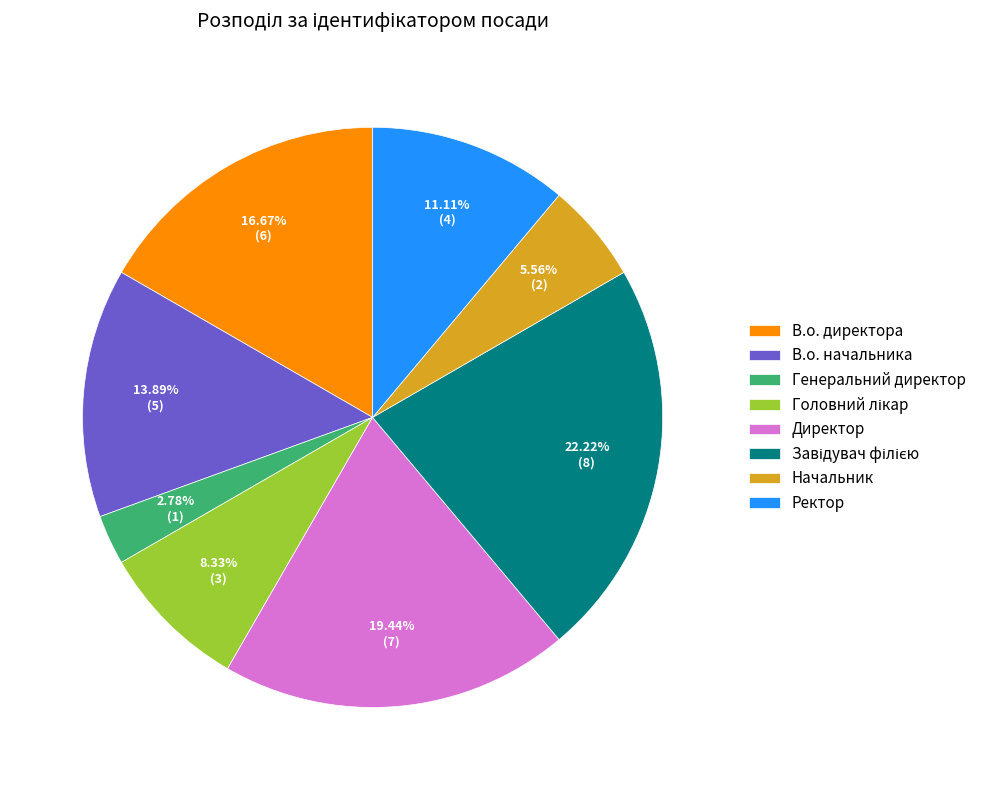

Count the number of slices in the pie.

8